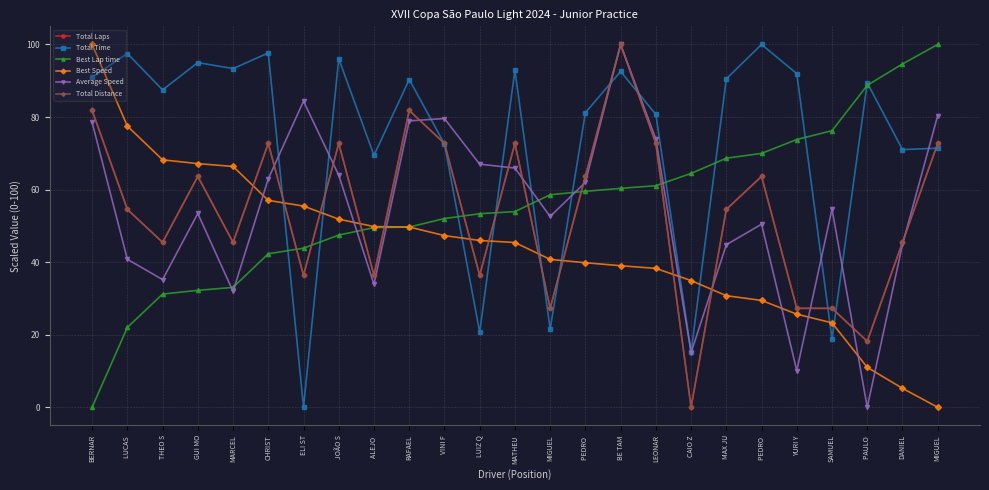

Is this an area chart (filled region under the line)?

No